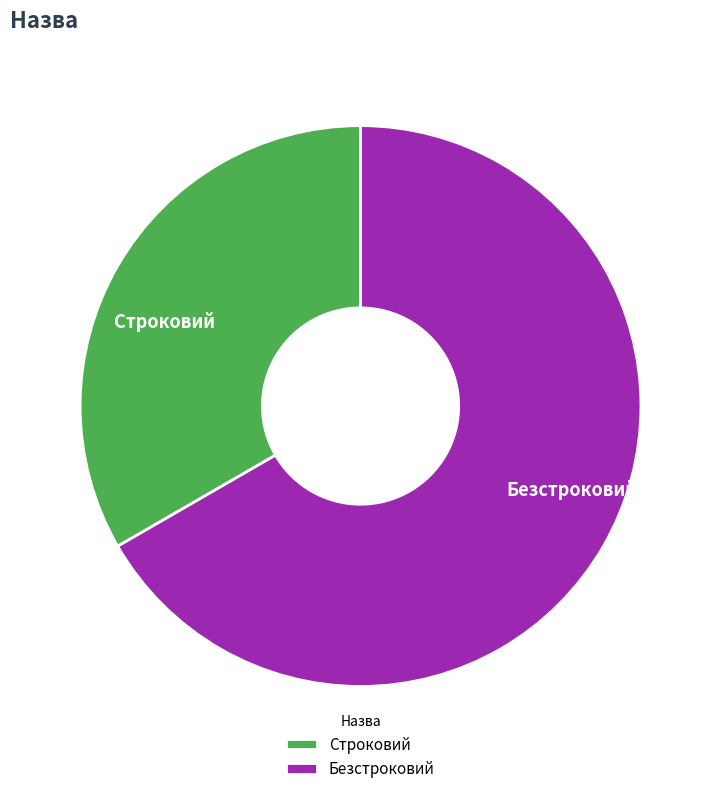

Count the number of slices in the pie.

2